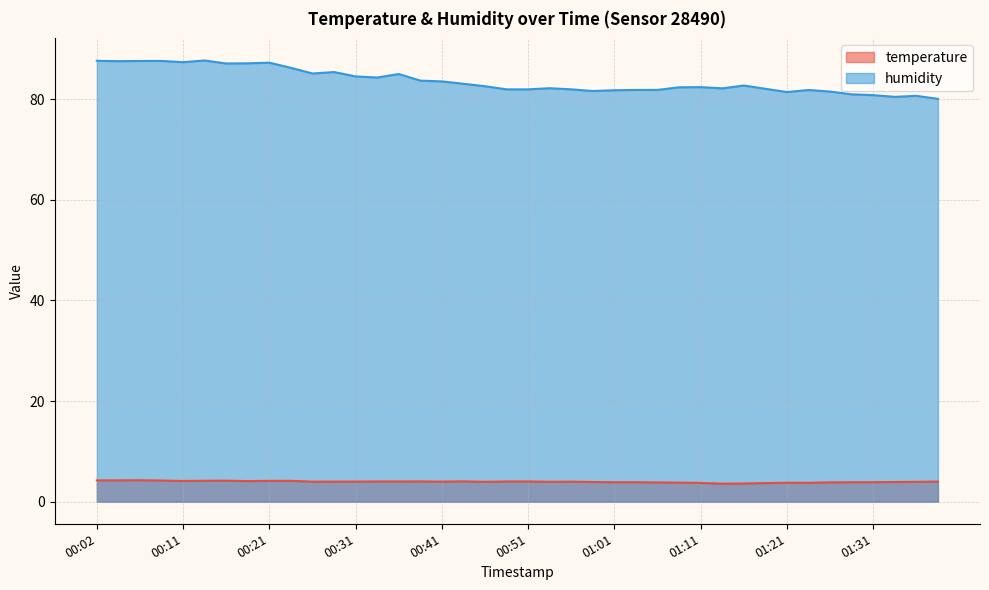

Which series changed the most between 00:11 and 00:43?

humidity